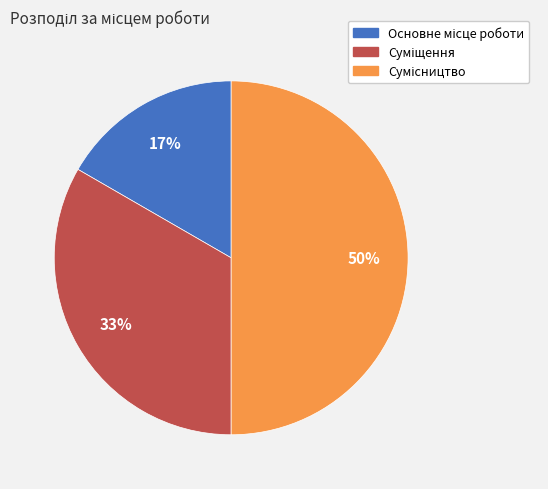

To the nearest percent, what is the average slice percentage?

33%